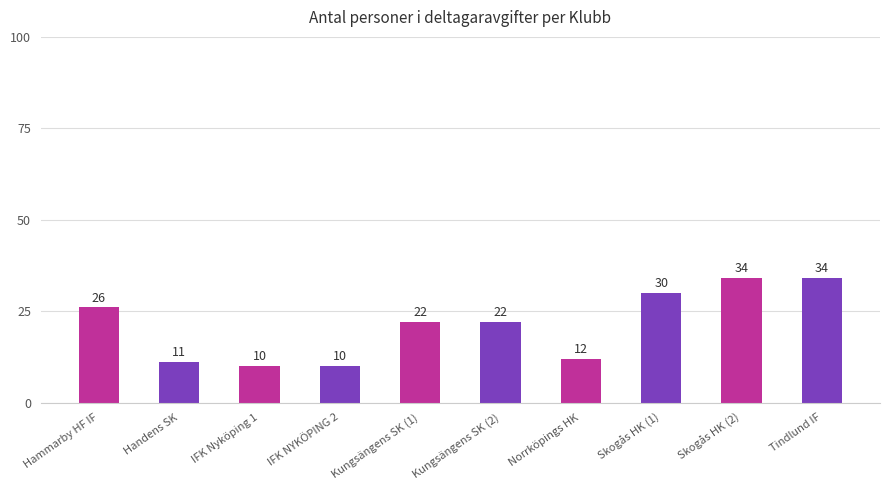

Which has a higher value, Hammarby HF IF or Norrköpings HK?

Hammarby HF IF